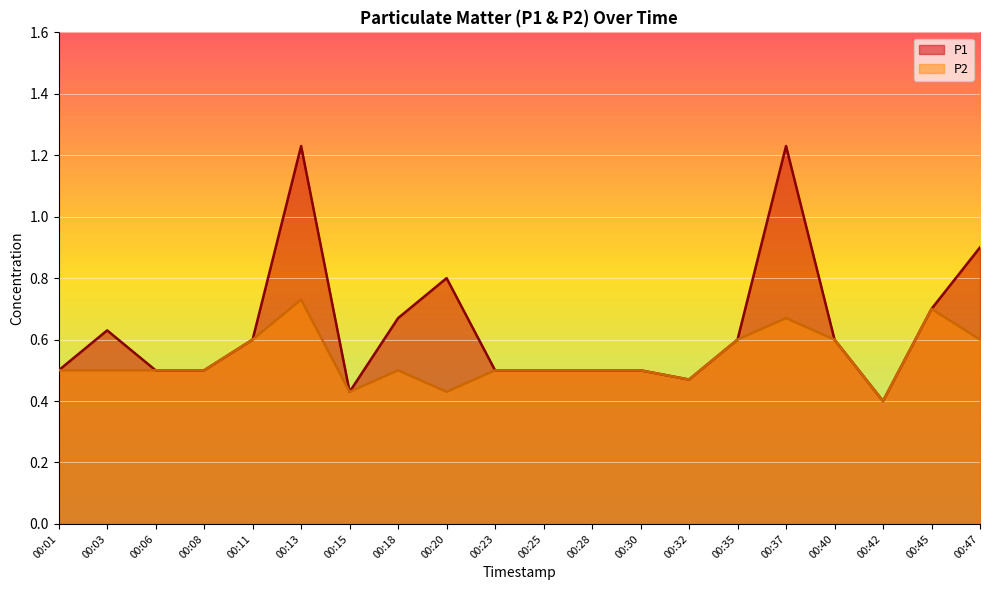

The P1 series shows 0.2 at 00:25. True or false?

False